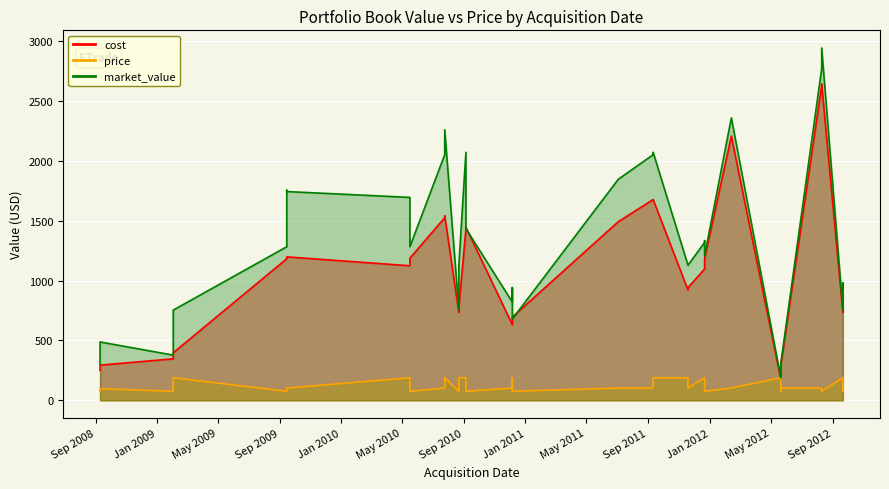

True or false: price and market_value cross at least once.

False